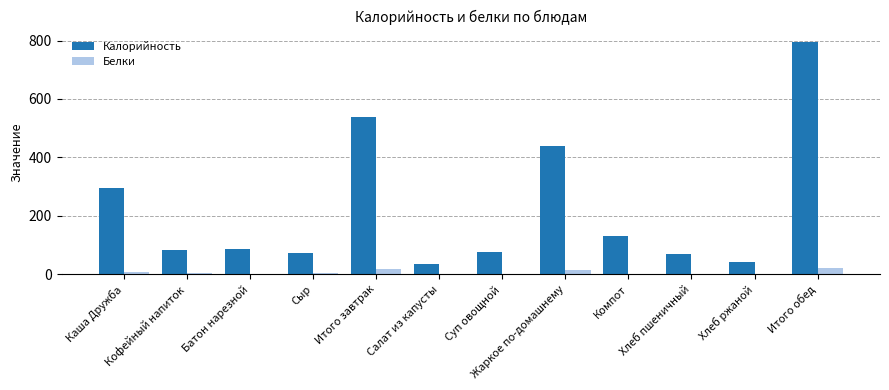

At which category is the sum across all series the highest?

Итого обед